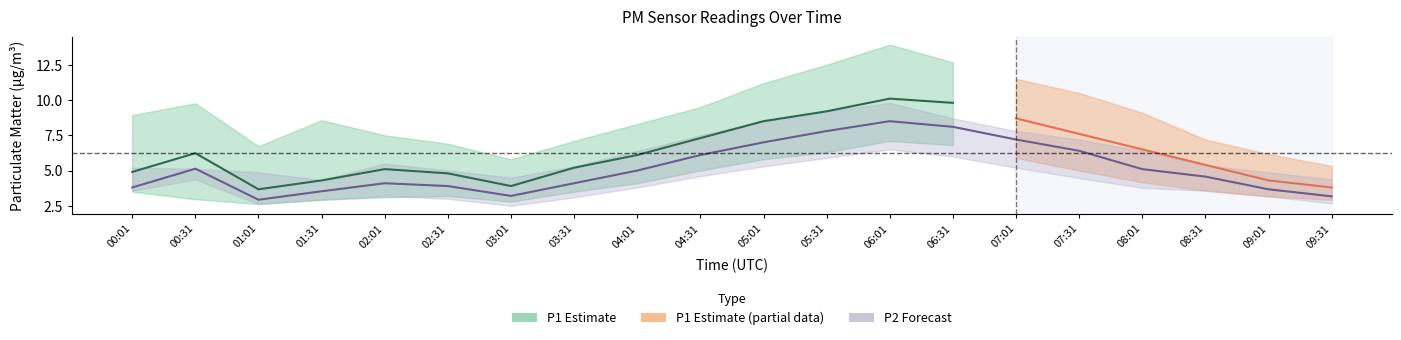

What is the difference between the highest and lowest values at 05:31?

6.6